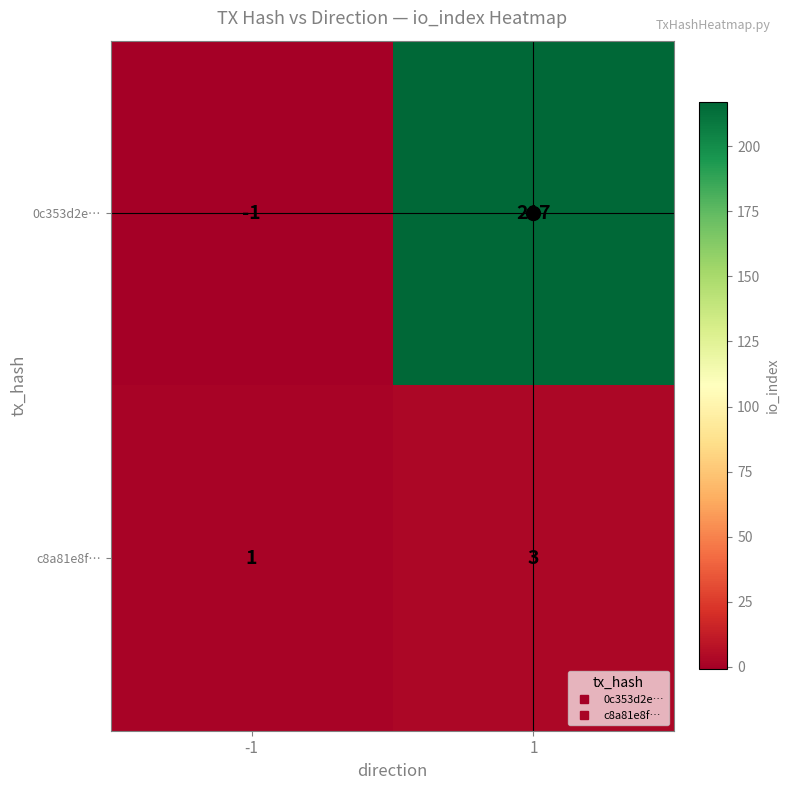

What is the total value across all series at 1?

220